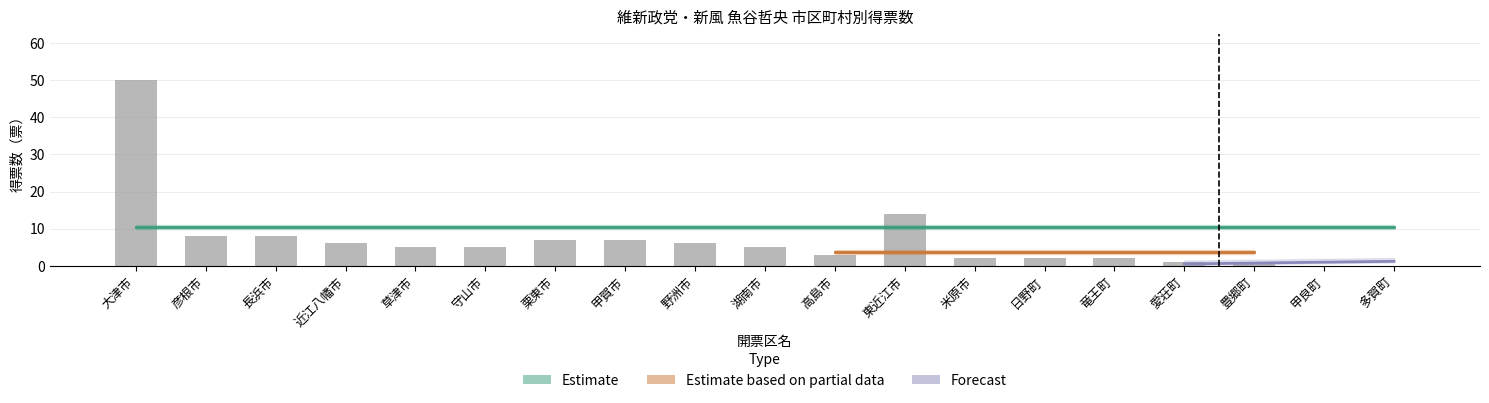

At which label does the data first exceed 5?

大津市